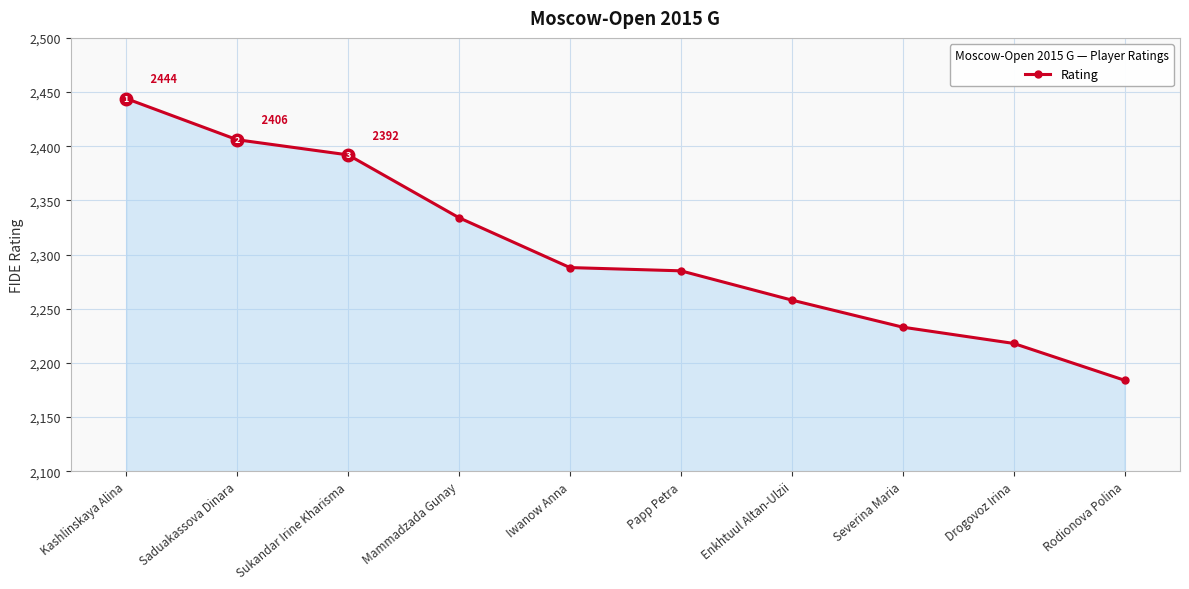

What is the minimum value shown in the chart?

2184